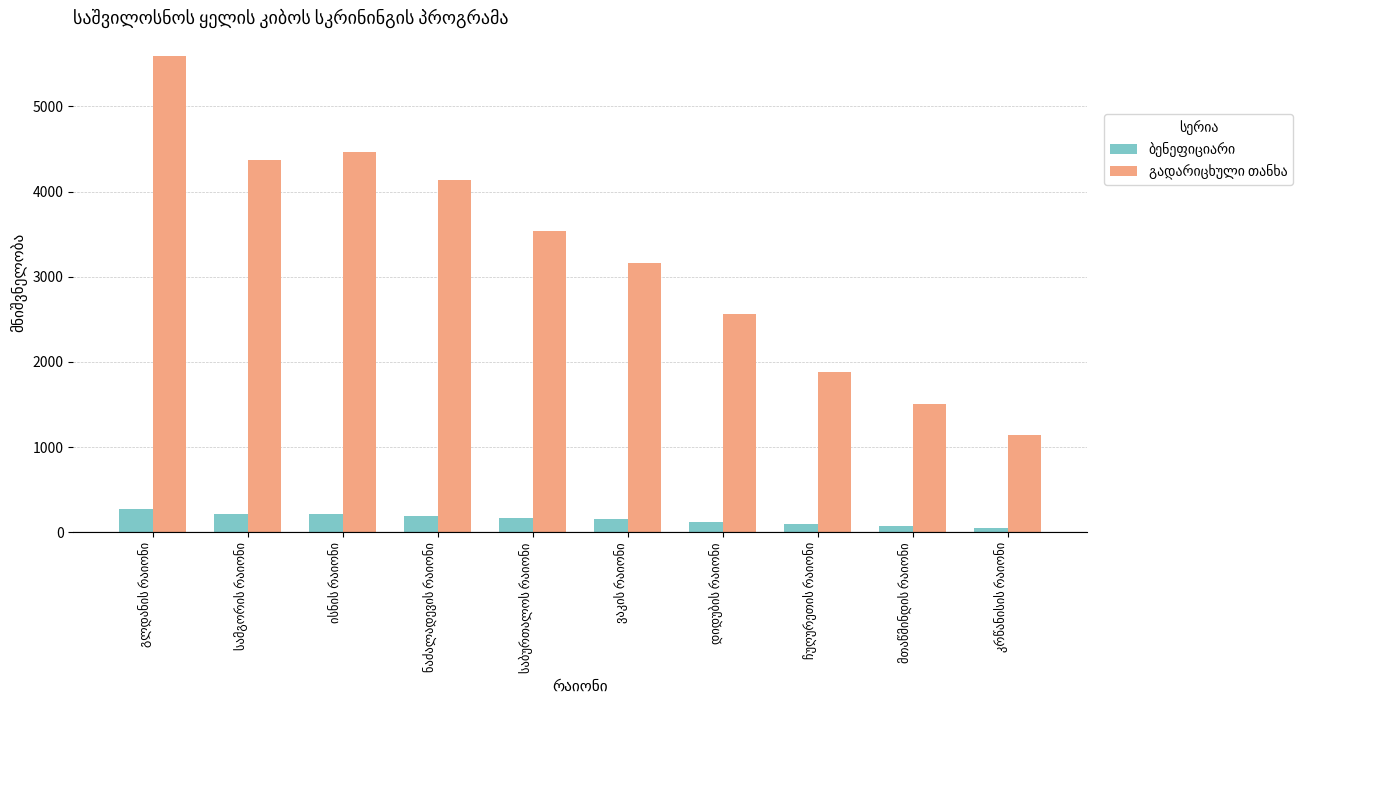

At how many categories does at least one series exceed 1331?

9